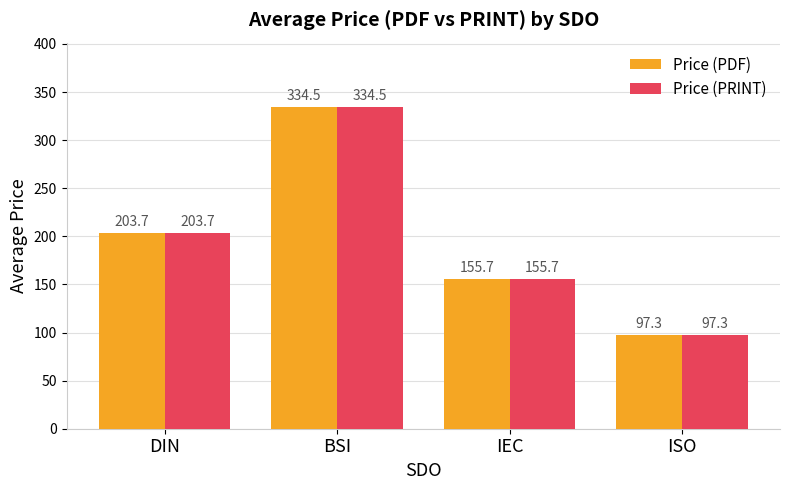

Reading right to left, transcribe all the data shown in this chart.

Price (PDF): 97.3	155.7	334.5	203.7
Price (PRINT): 97.3	155.7	334.5	203.7